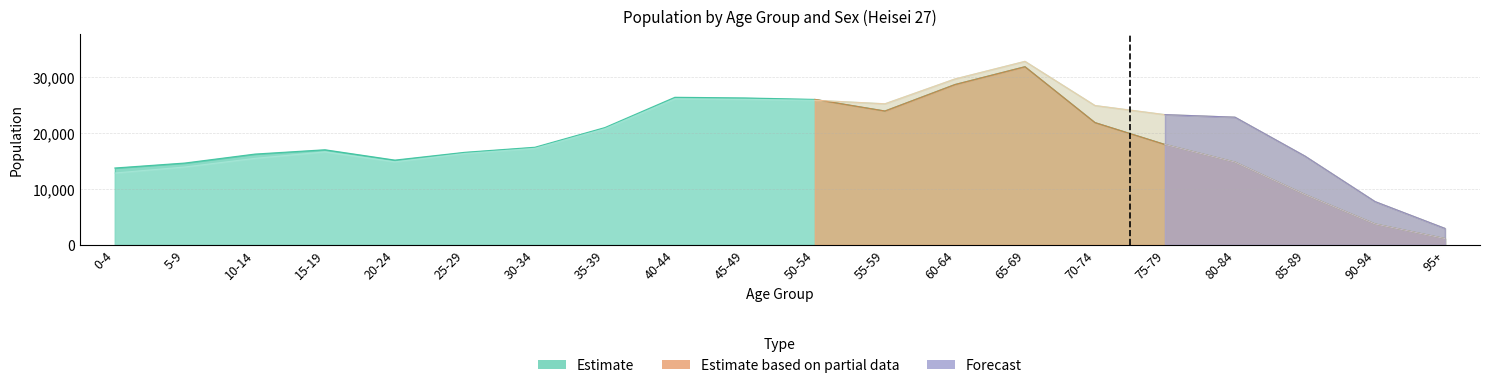

Where is the first local maximum for Male (Estimate)?

15-19